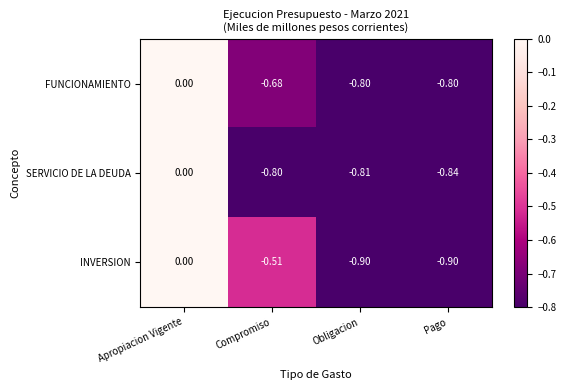

At which category is the sum across all series the highest?

Apropiacion Vigente